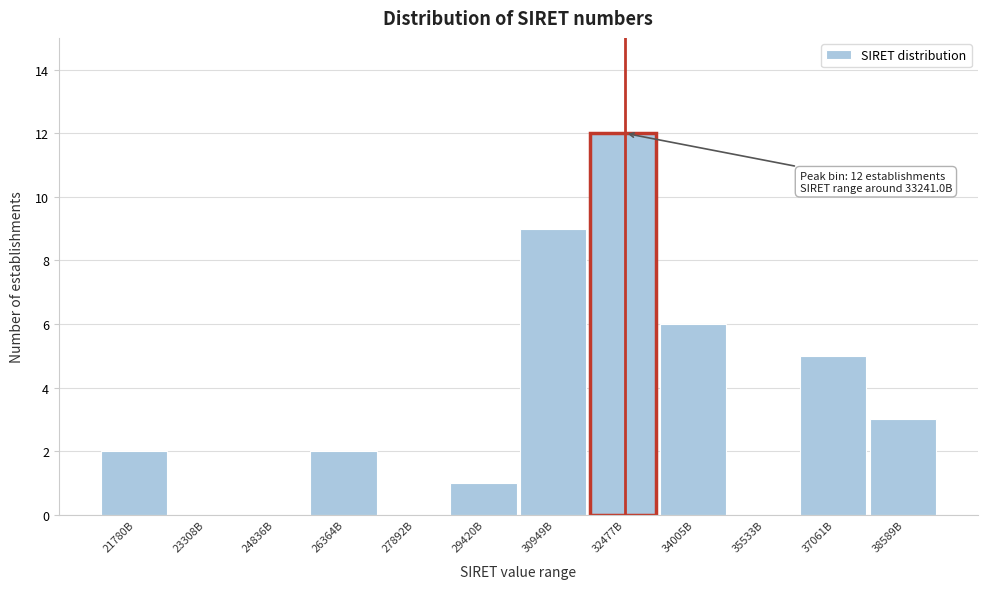

Reading right to left, what are all the values shown in this chart?

38589B=3	37061B=5	35533B=0	34005B=6	32477B=12	30949B=9	29420B=1	27892B=0	26364B=2	24836B=0	23308B=0	21780B=2